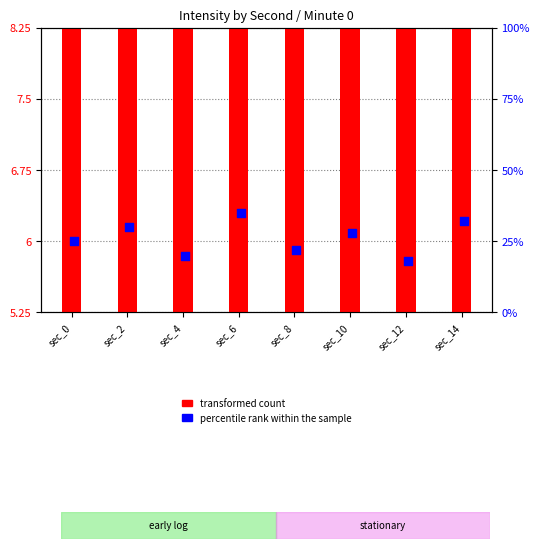

What are all the series names shown in the legend?

transformed count, percentile rank within the sample